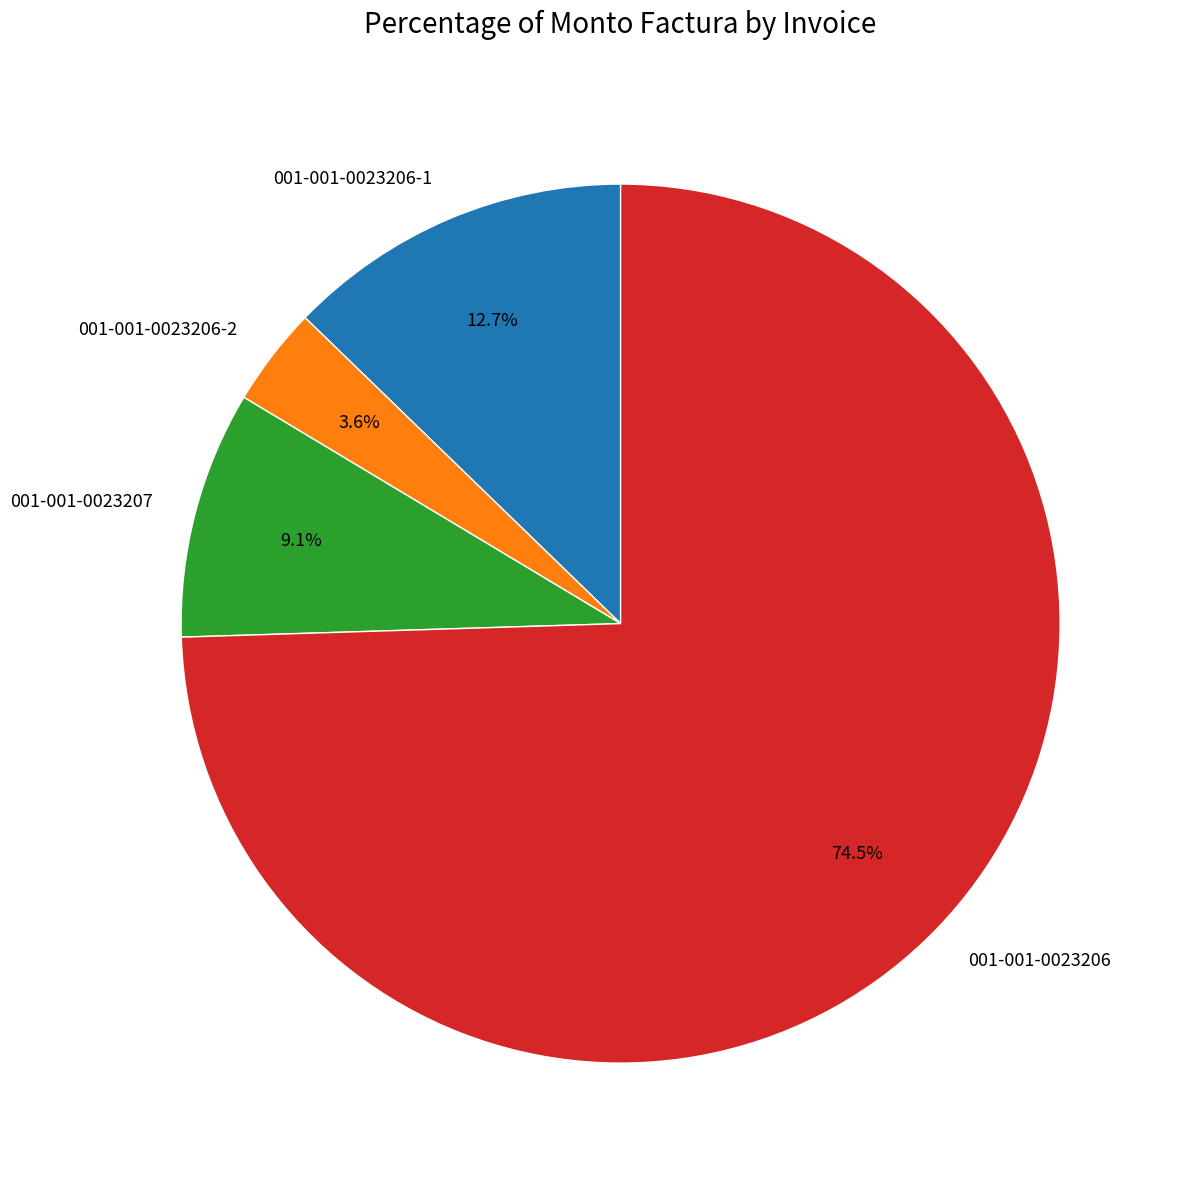

Approximately how many times larger is the value at 001-001-0023207 compared to 001-001-0023206-1?

0.7